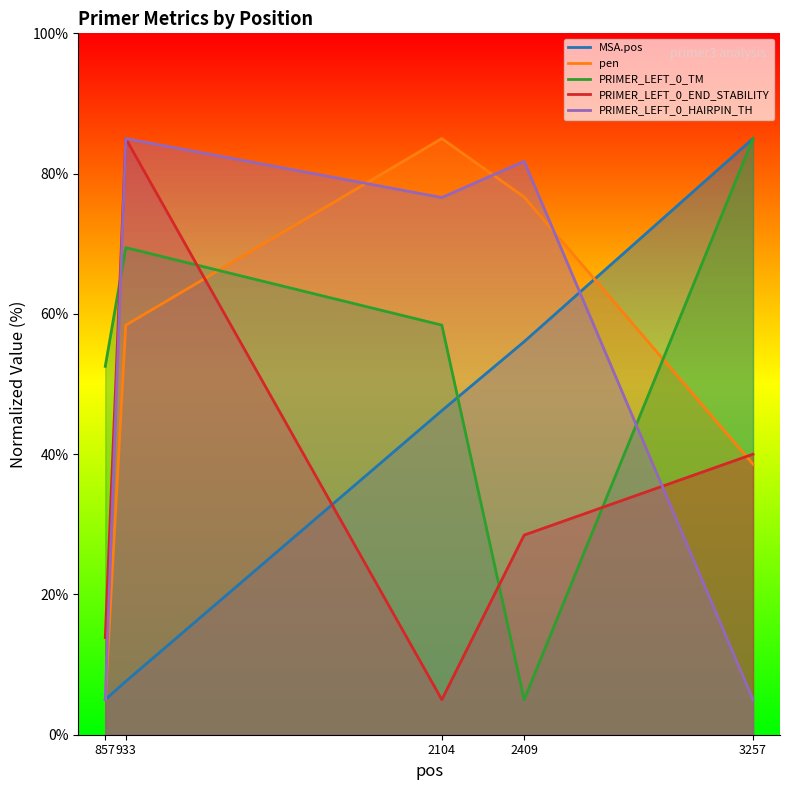

What value does the PRIMER_LEFT_0_HAIRPIN_TH series have at 933?

85.0